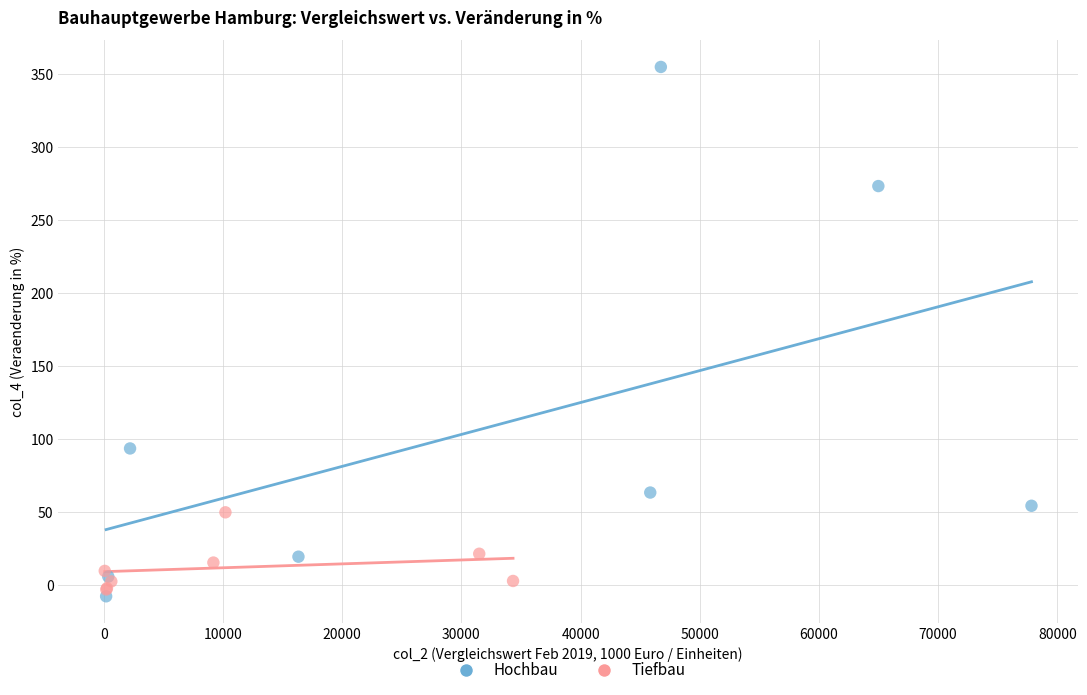

Which series has the largest Y range (max minus min)?

Hochbau